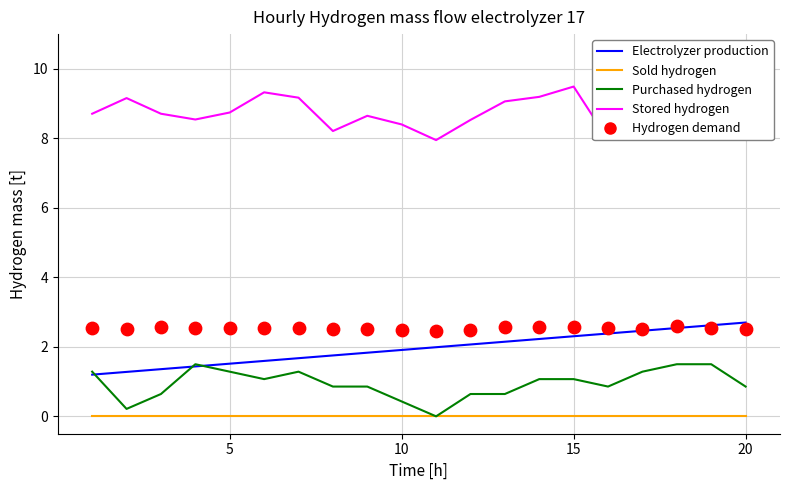

Which series has the largest total across all categories?

Stored hydrogen